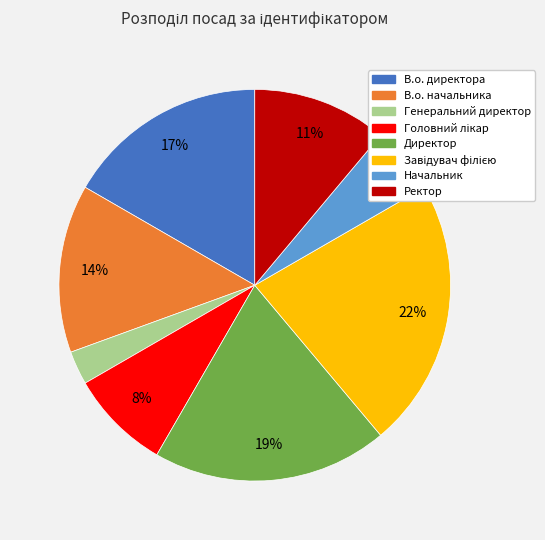

Do Начальник and В.о. начальника together represent more than half of the pie?

No